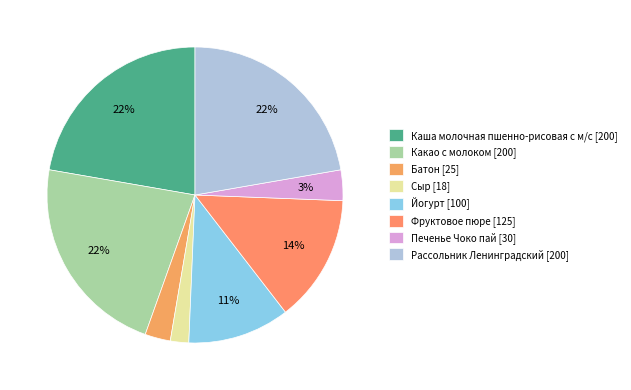

Approximately how many times larger is the value at Какао с молоком compared to Йогурт?

2.0